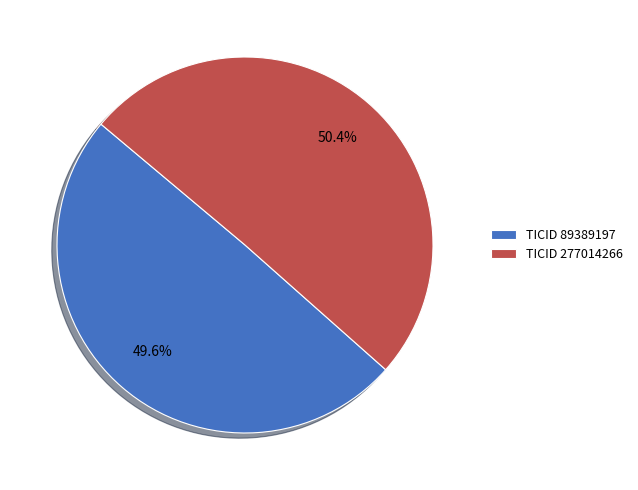

Which category has the smallest portion of the pie?

TICID 89389197